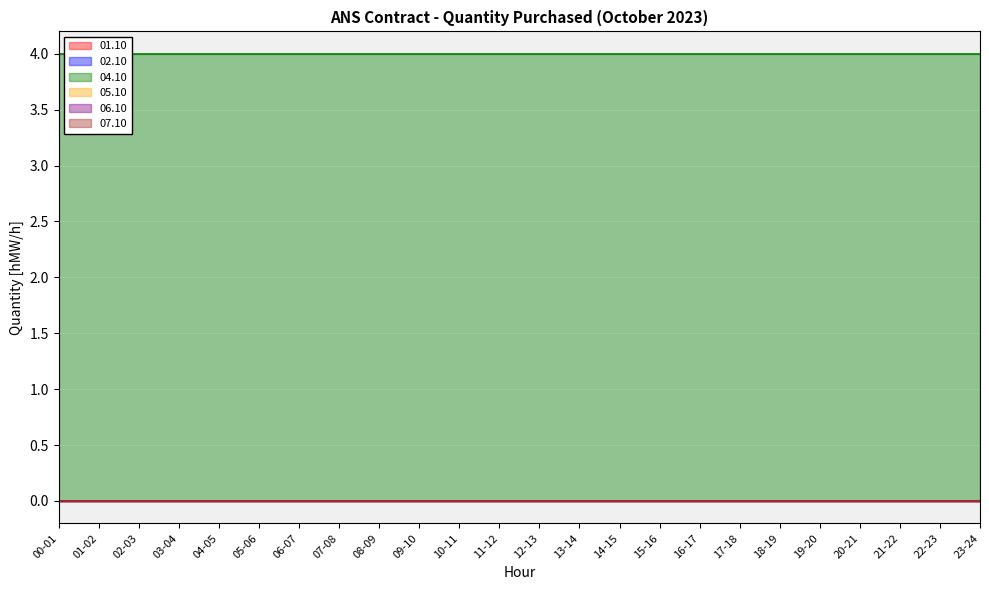

At which category is the sum across all series the highest?

00-01